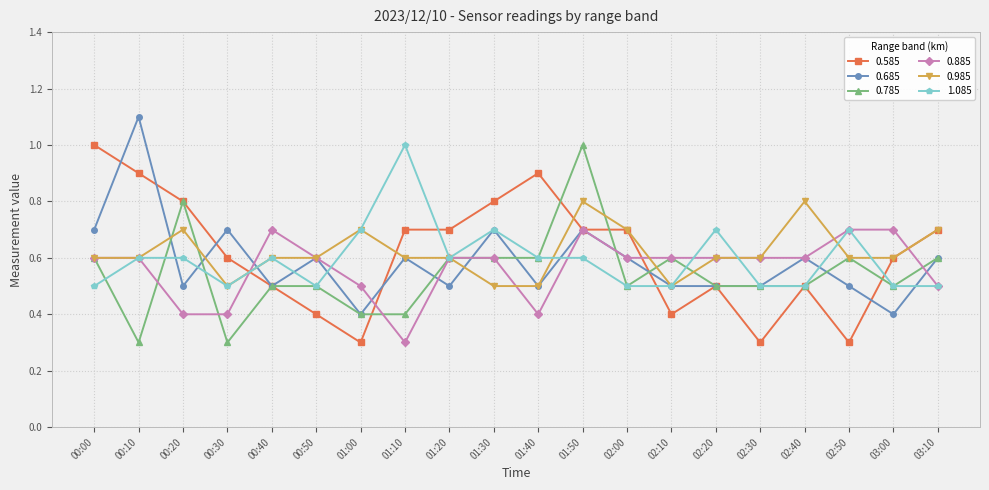

Count the 0.785 values in the range 0 to 1.

20